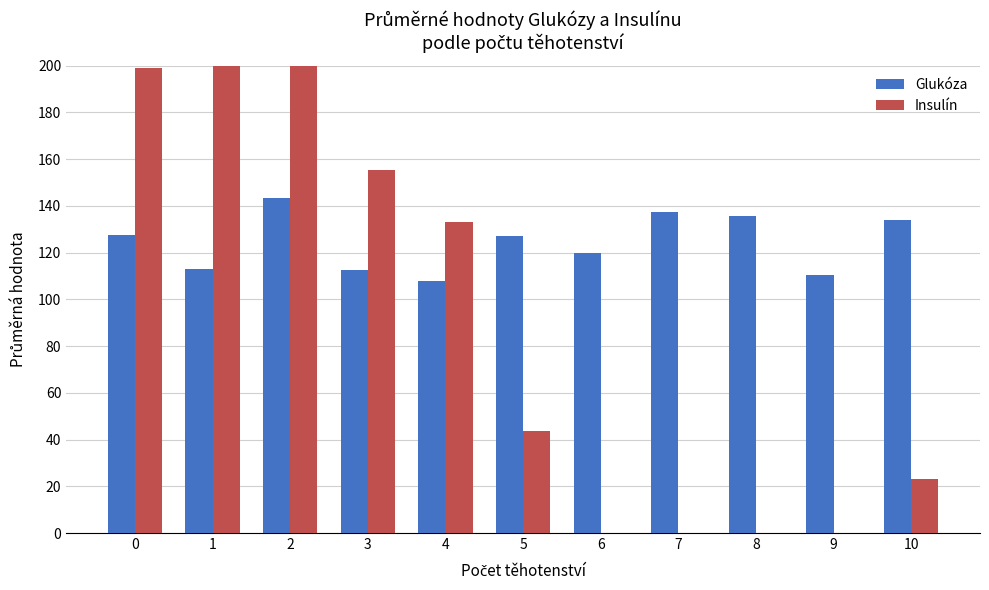

What is the difference between the maximum and second lowest values in the Glukóza series?

33.0